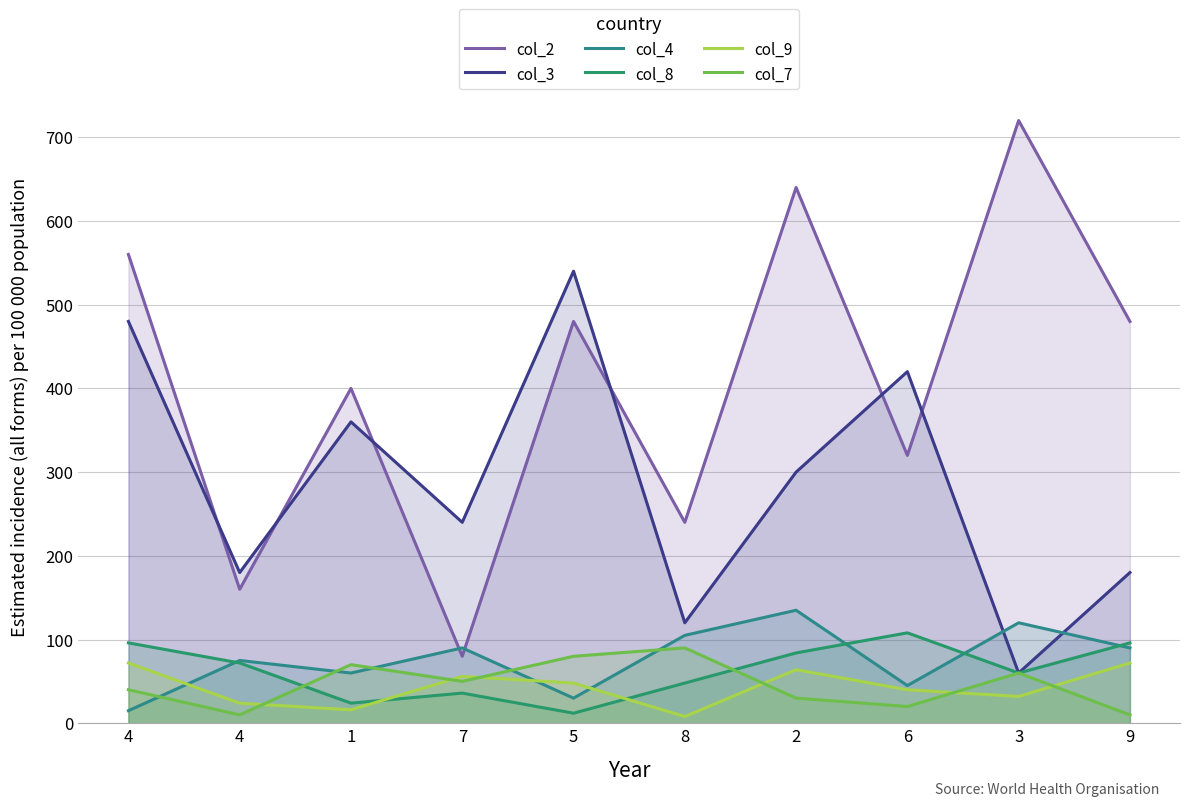

Between 4 and 3, which is larger?

3